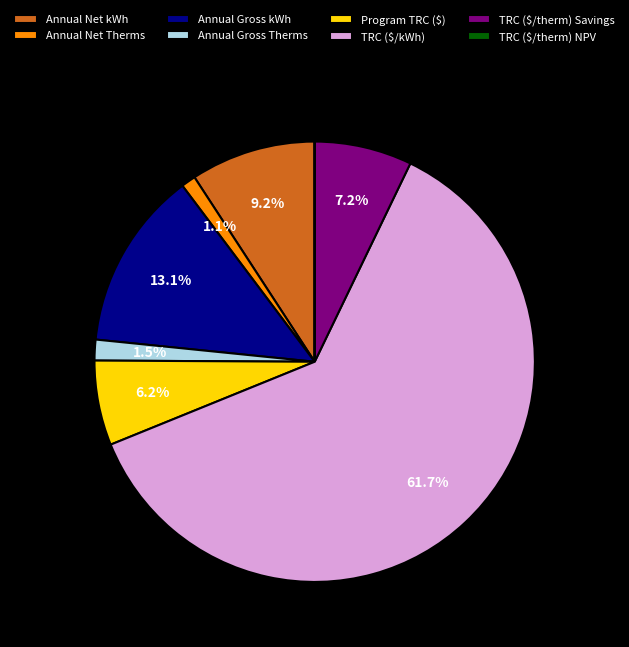

Which category has the biggest portion of the pie?

TRC ($/kWh)